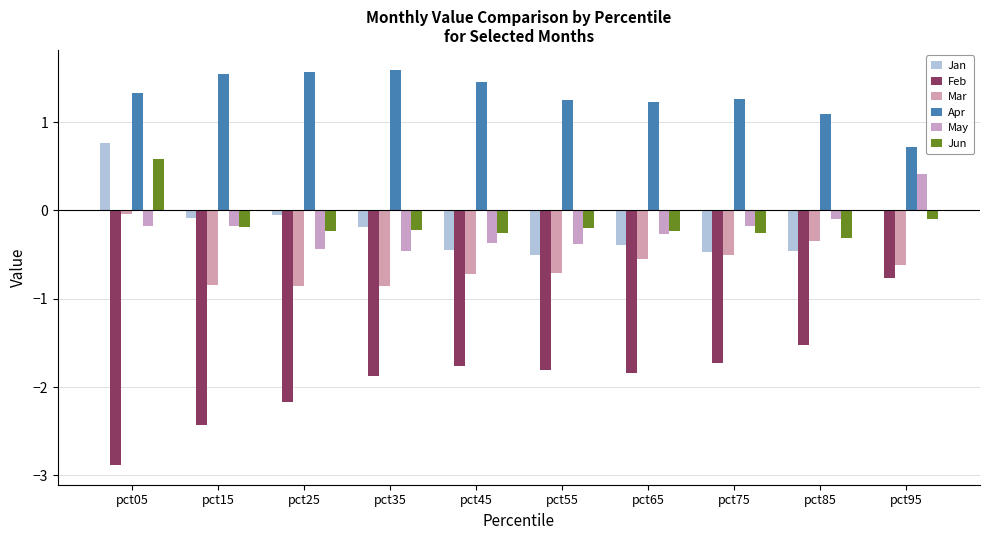

What is the total value across all series at pct85?

-1.7